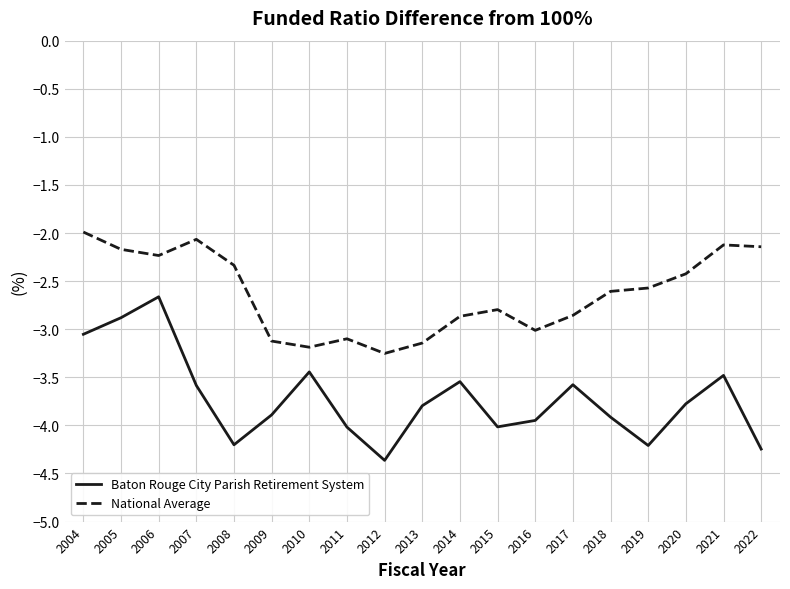

At which category does Baton Rouge City Parish Retirement System reach its first local peak?

2006